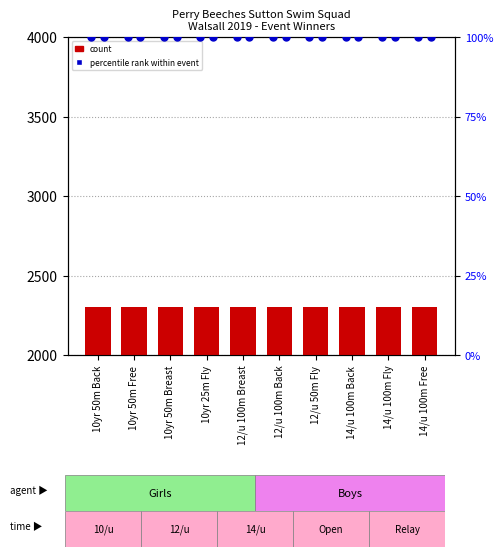

Which series has the largest total across all categories?

G count